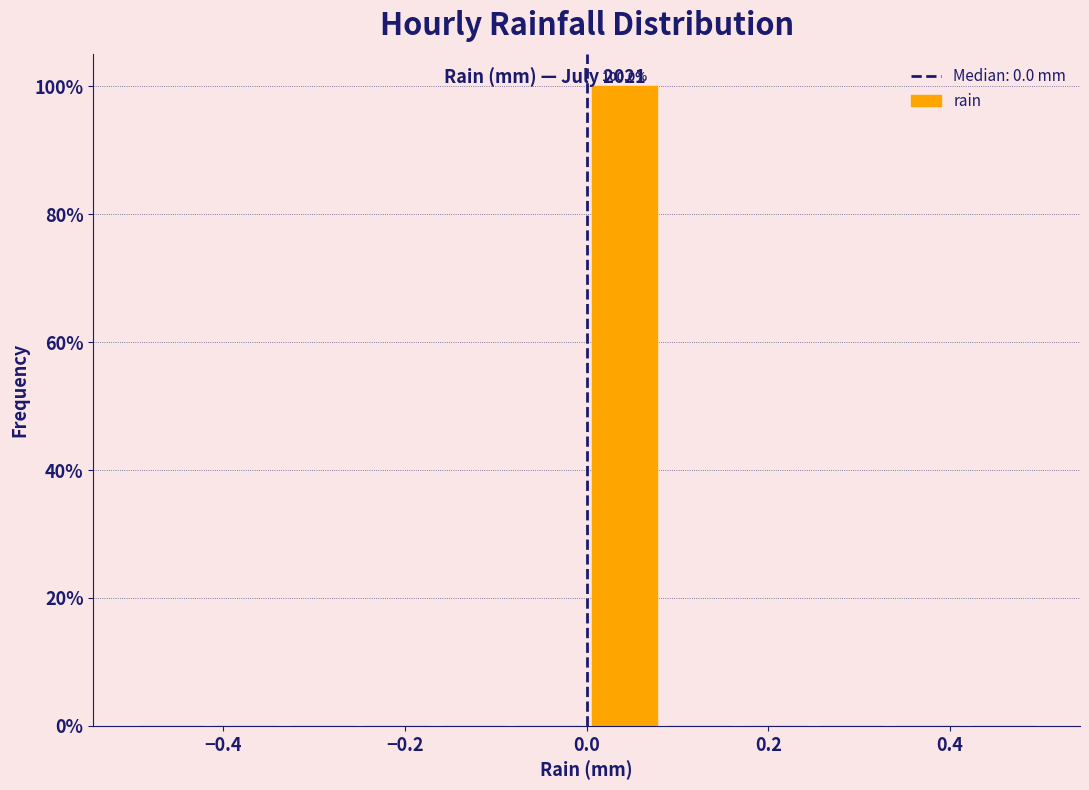

Over which range of the x-axis is the bar tallest?

0.00 to 0.08